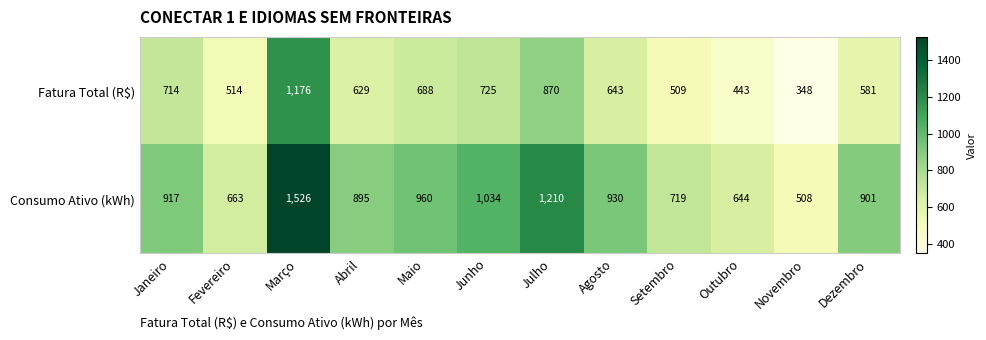

Which series has the largest total across all categories?

Consumo Ativo (kWh)